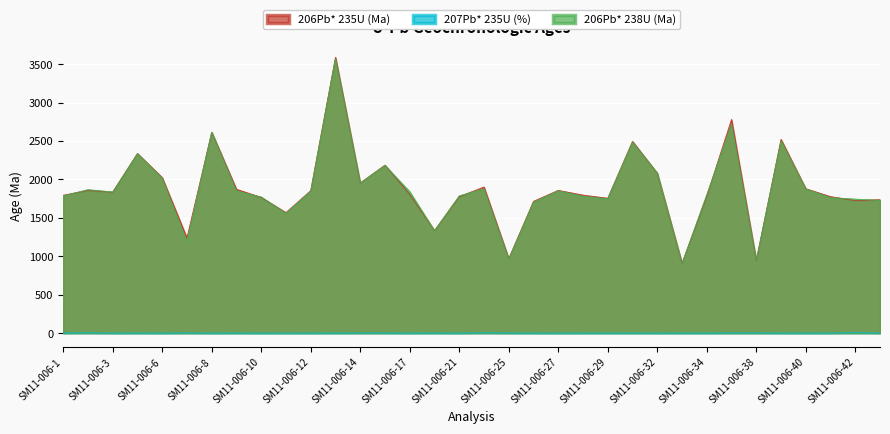

Between SM11-006-40 and SM11-006-12, which is larger?

SM11-006-40